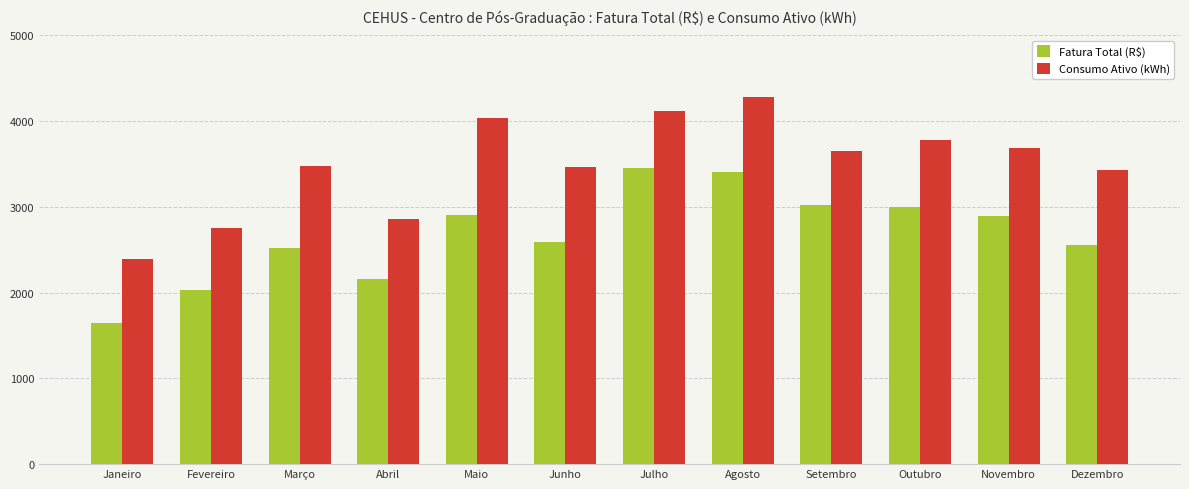

Between Março and Abril, which series saw the biggest shift?

Consumo Ativo (kWh)